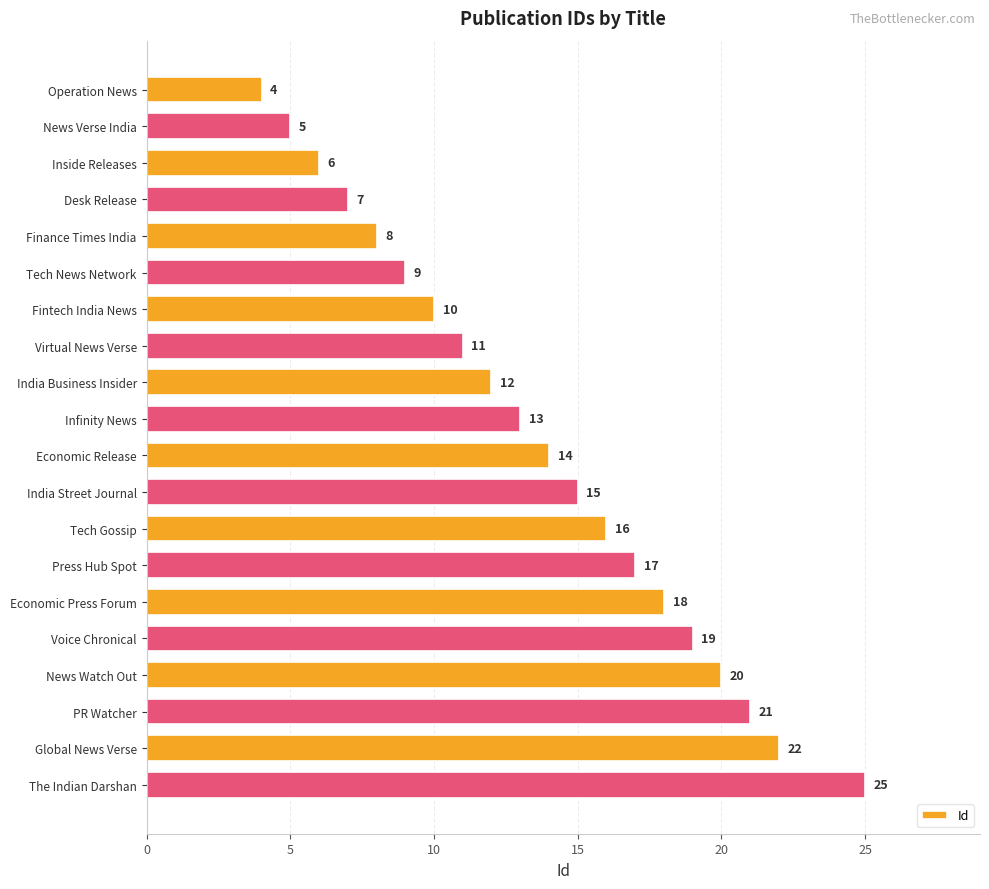

List the labels in order of value, smallest first.

Operation News, News Verse India, Inside Releases, Desk Release, Finance Times India, Tech News Network, Fintech India News, Virtual News Verse, India Business Insider, Infinity News, Economic Release, India Street Journal, Tech Gossip, Press Hub Spot, Economic Press Forum, Voice Chronical, News Watch Out, PR Watcher, Global News Verse, The Indian Darshan